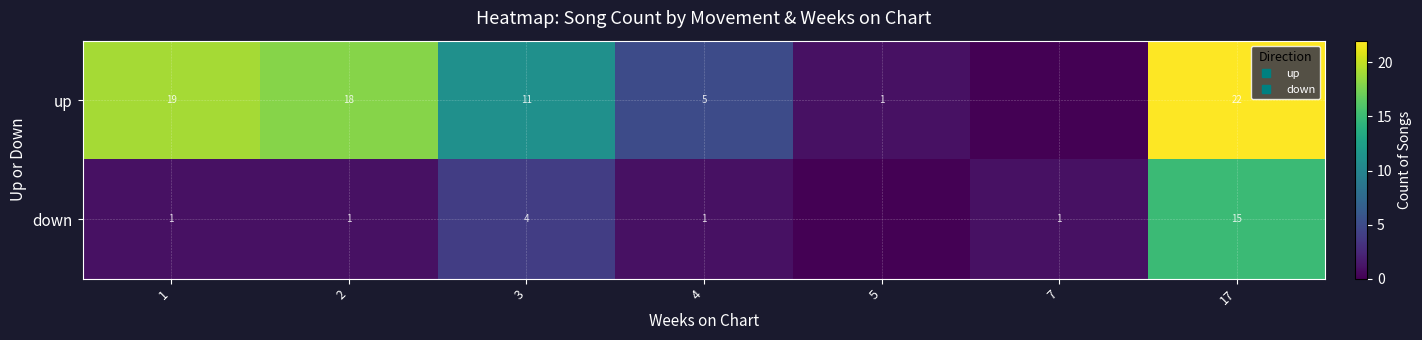

Count the number of data series in this chart.

2